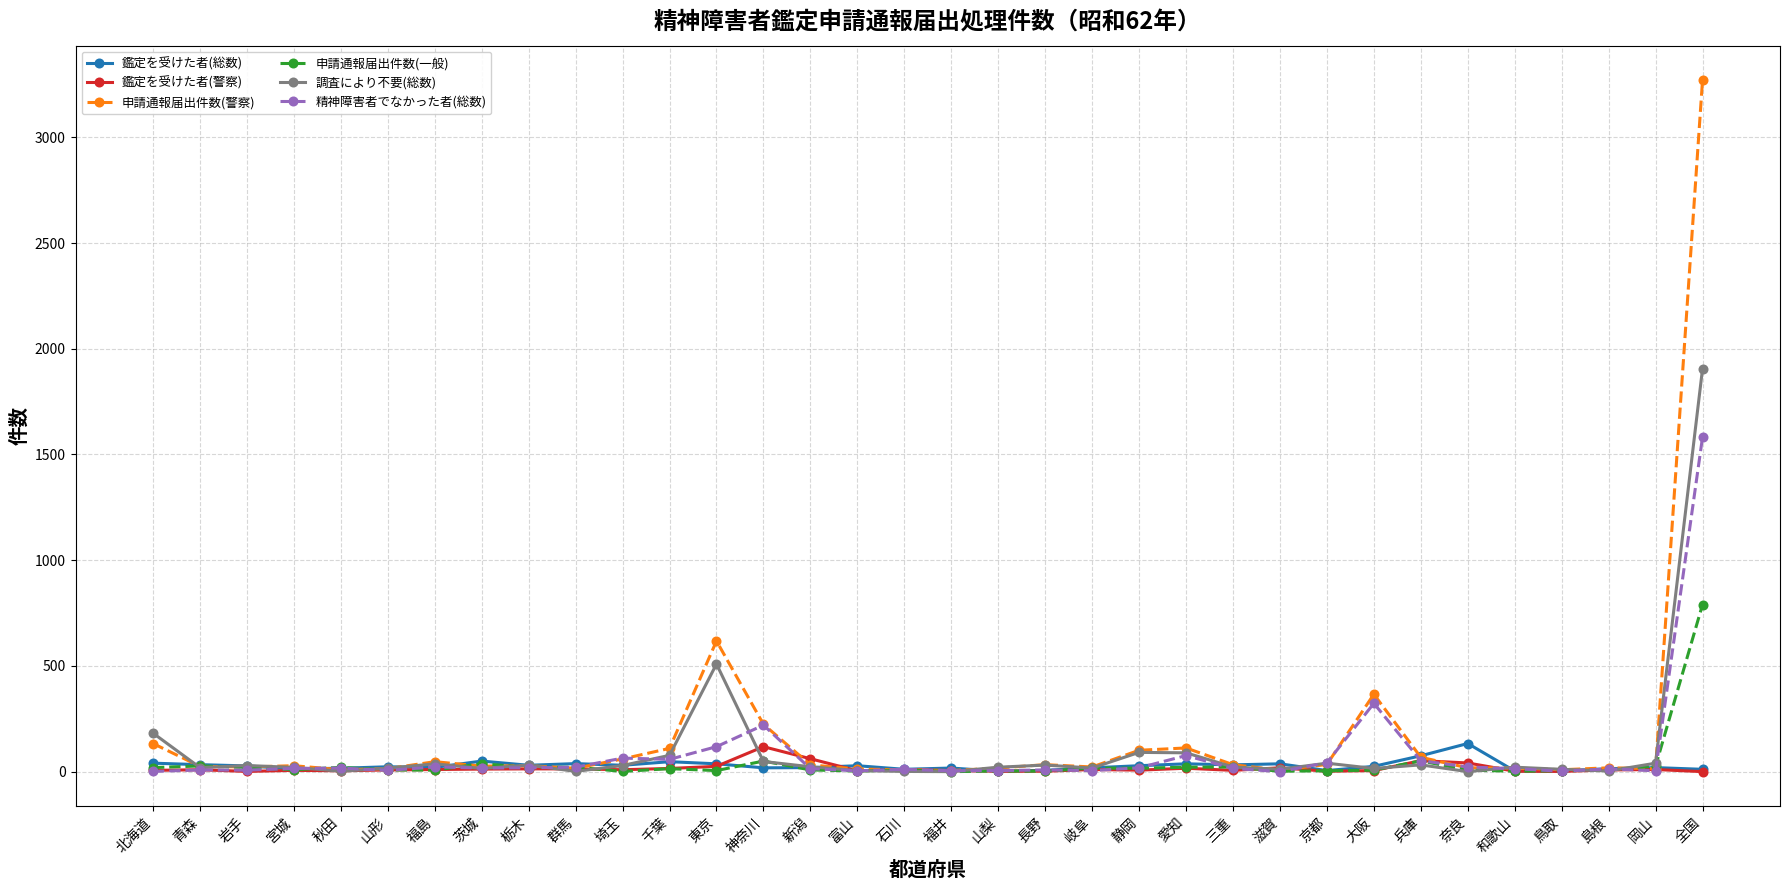

Which series has the widest spread of values?

申請通報届出件数(警察)